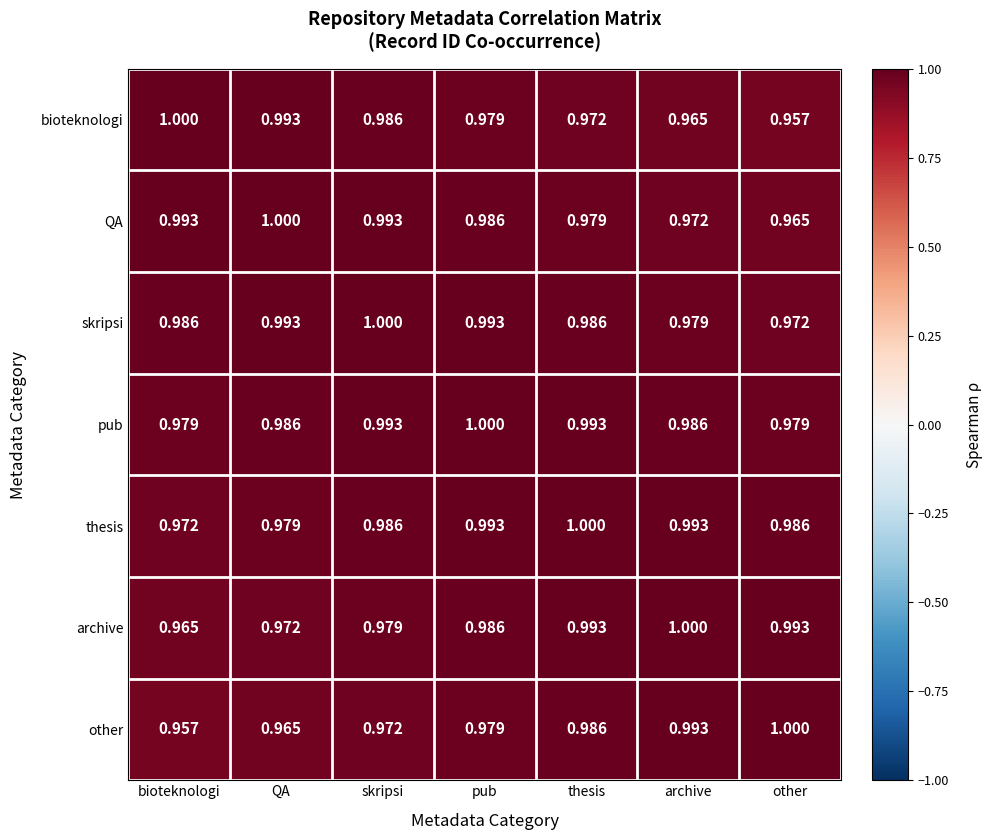

Where is other nearest to the value 0?

bioteknologi